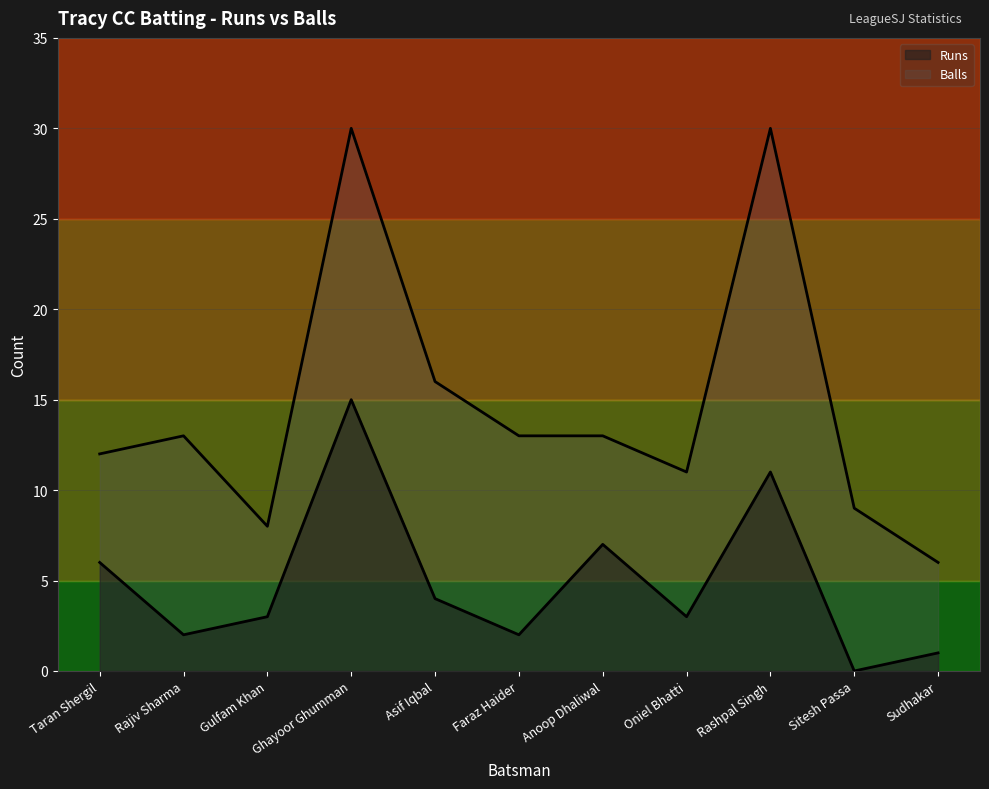

Reading left to right, list all the values displayed in this chart.

Runs: Taran Shergil=6	Rajiv Sharma=2	Gulfam Khan=3	Ghayoor Ghumman=15	Asif Iqbal=4	Faraz Haider=2	Anoop Dhaliwal=7	Oniel Bhatti=3	Rashpal Singh=11	Sitesh Passa=0	Sudhakar=1
Balls: Taran Shergil=12	Rajiv Sharma=13	Gulfam Khan=8	Ghayoor Ghumman=30	Asif Iqbal=16	Faraz Haider=13	Anoop Dhaliwal=13	Oniel Bhatti=11	Rashpal Singh=30	Sitesh Passa=9	Sudhakar=6